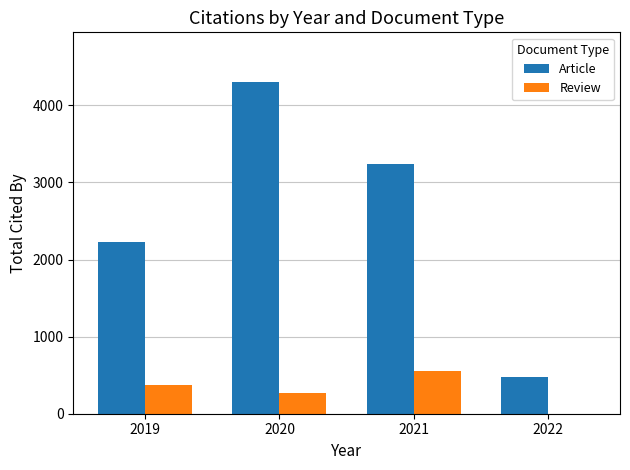

Is the value of Review at 2021 greater than the value of Article at 2020?

No